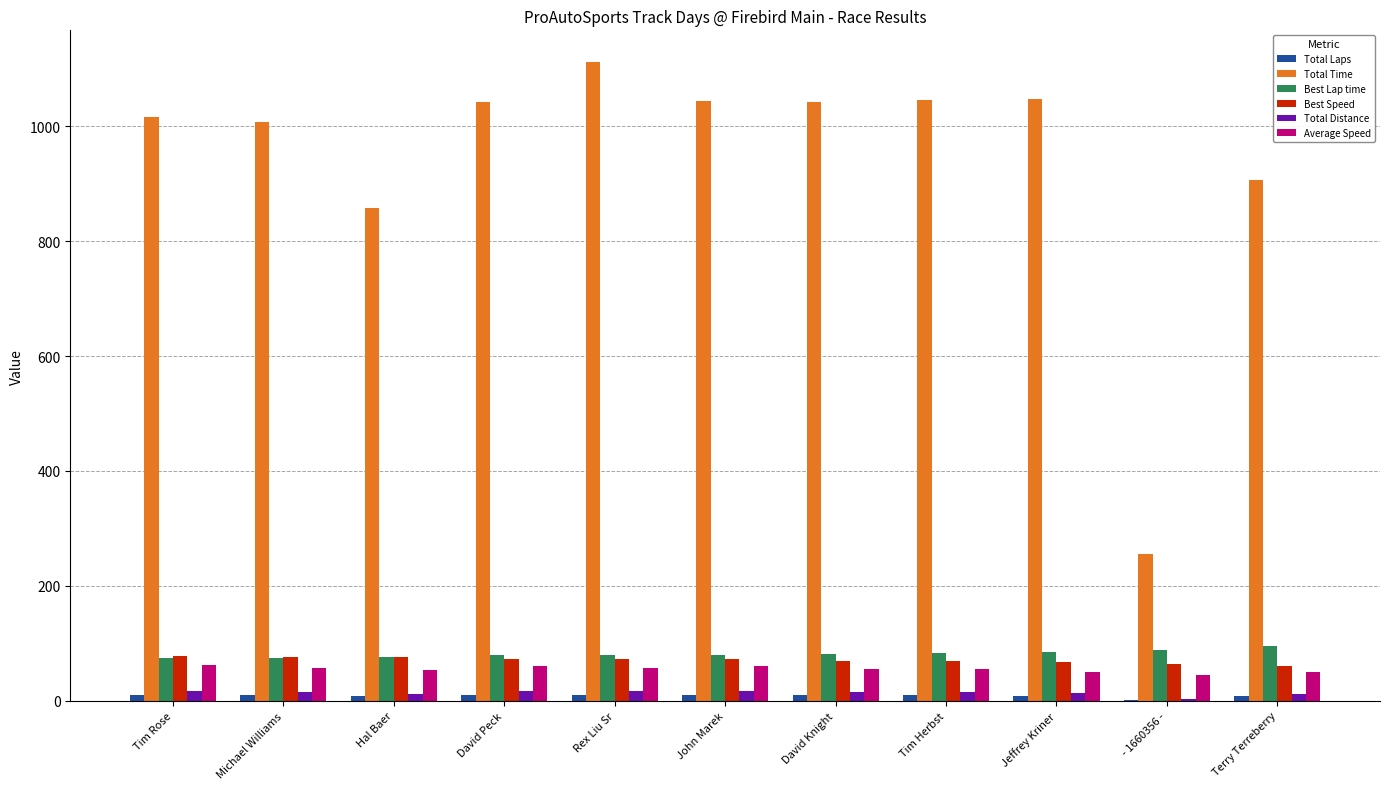

How many values in the Best Speed series exceed 72?

6